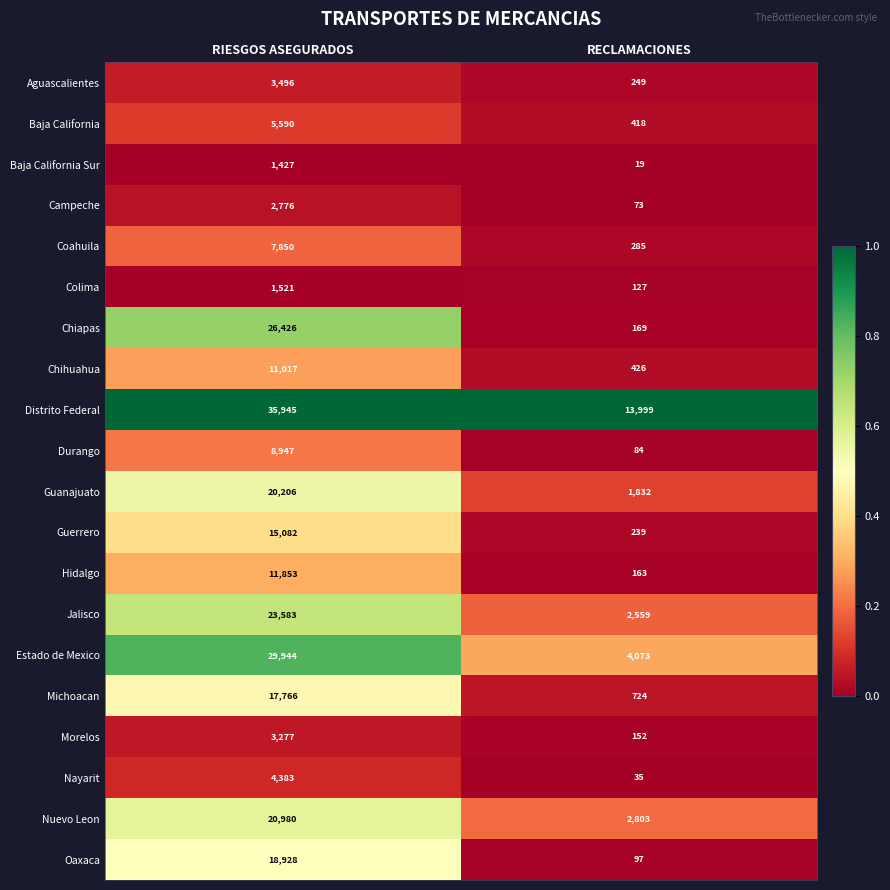

What is the difference between the highest and lowest values at RIESGOS ASEGURADOS?

34518